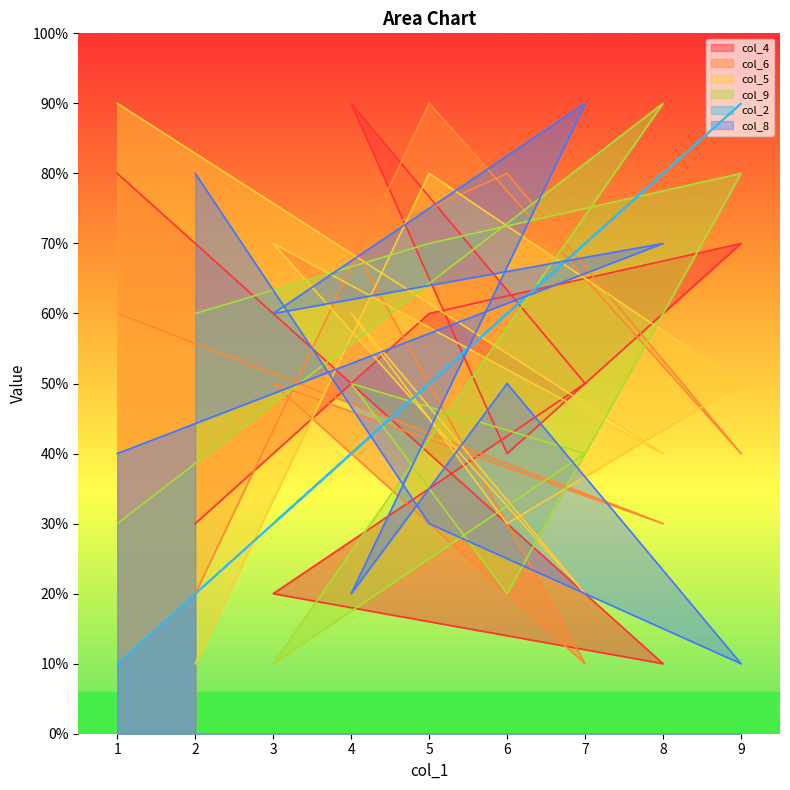

Which series changed the most between 3 and 6?

col_5